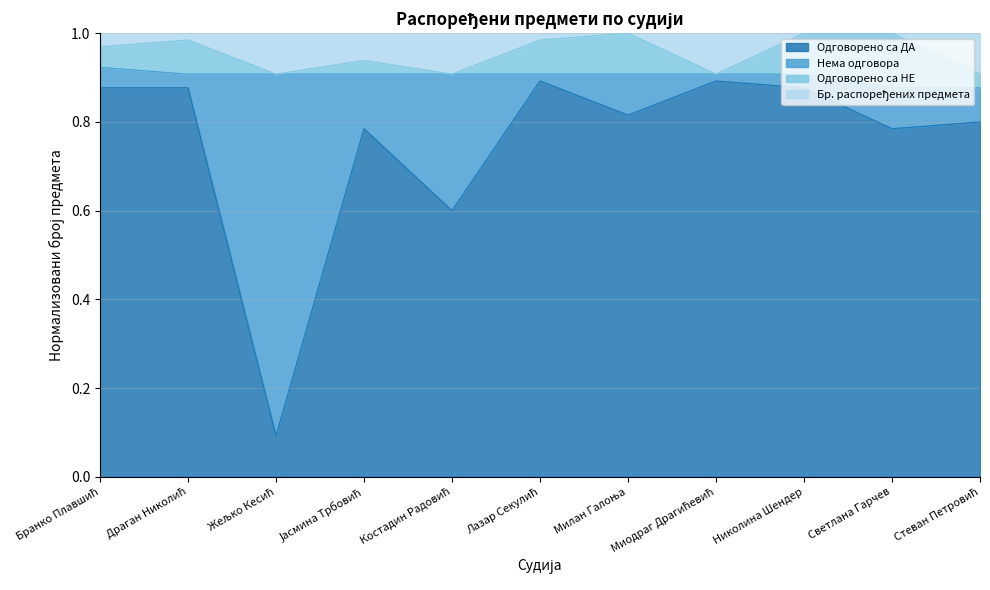

What is the value of the Бр. распоређених предмета point at the 3rd from the left?

0.9